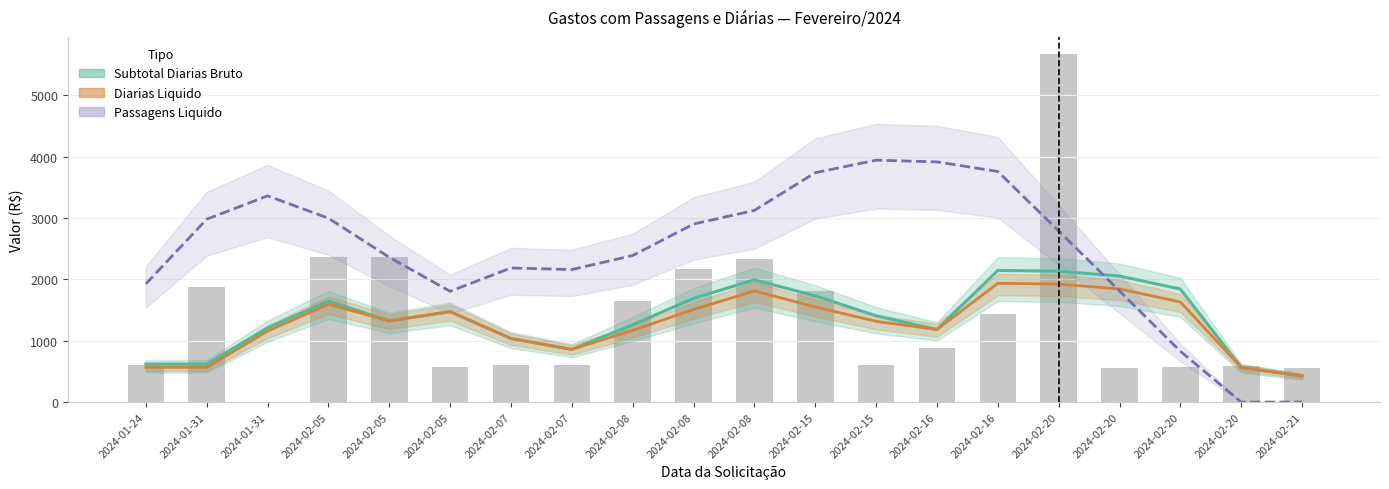

At which label does Subtotal Diarias Bruto first exceed 1406?

2024-02-05